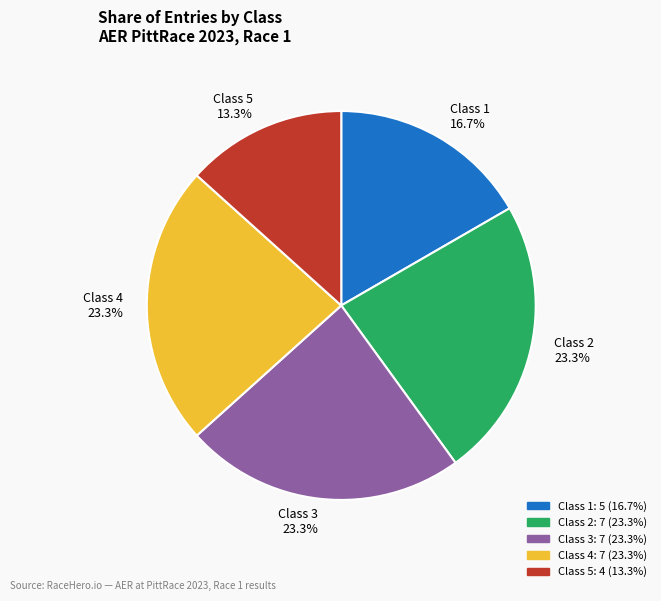

To the nearest percent, what percentage of the pie is Class 1?

17%